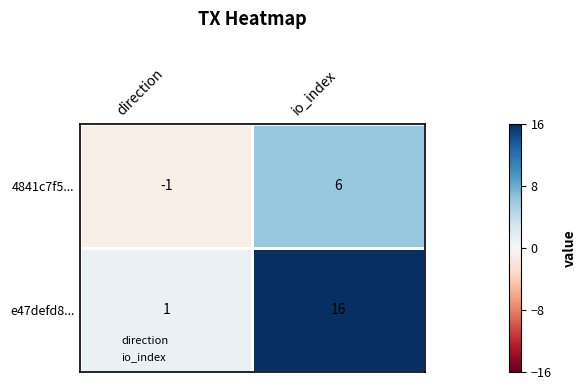

Which label corresponds to the largest value in the chart?

io_index